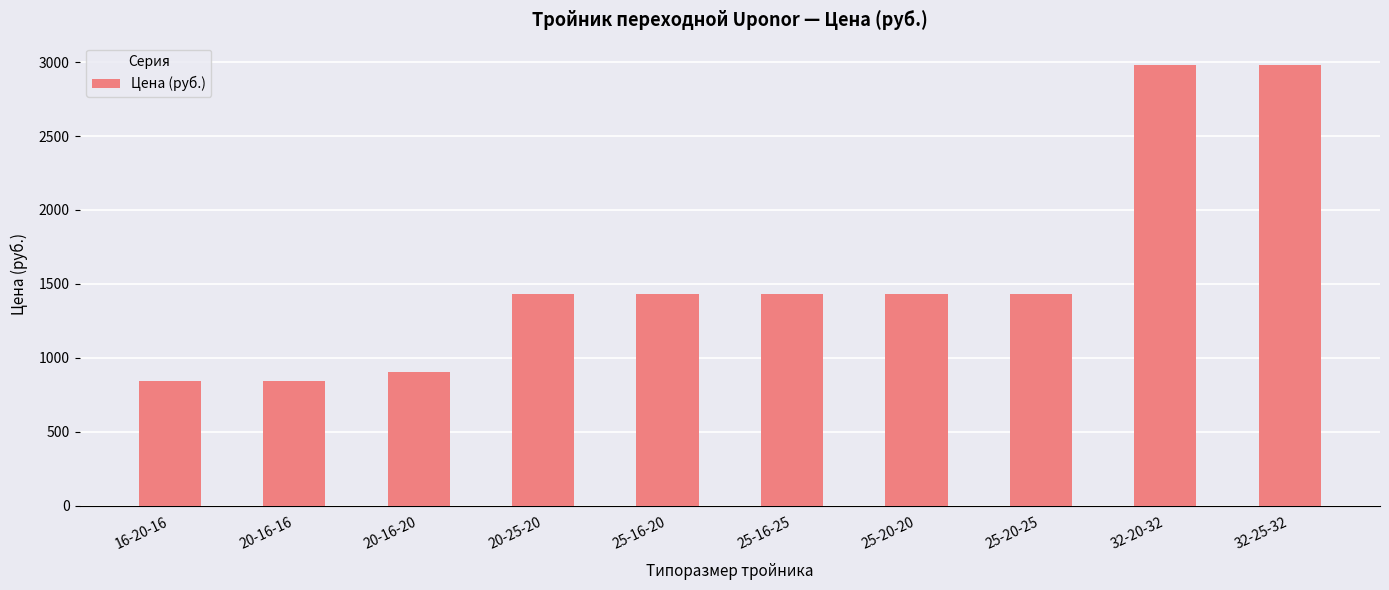

Does the chart contain stacked bars?

No